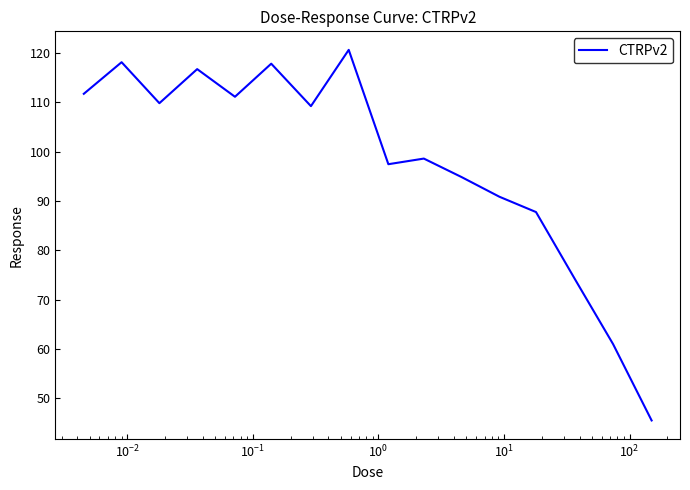

What is the maximum value shown in the chart?

120.6